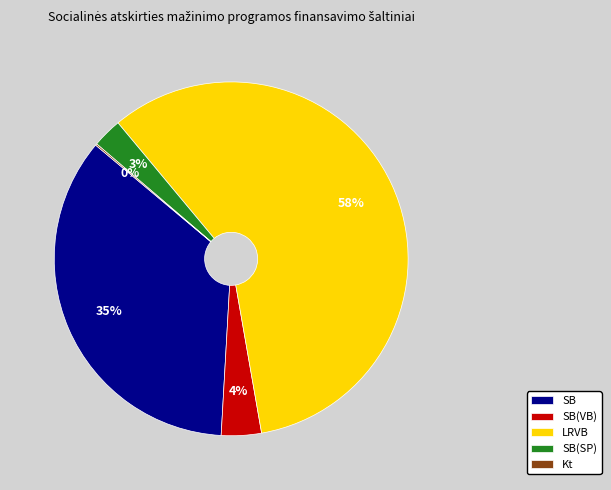

What is the majority slice?

LRVB